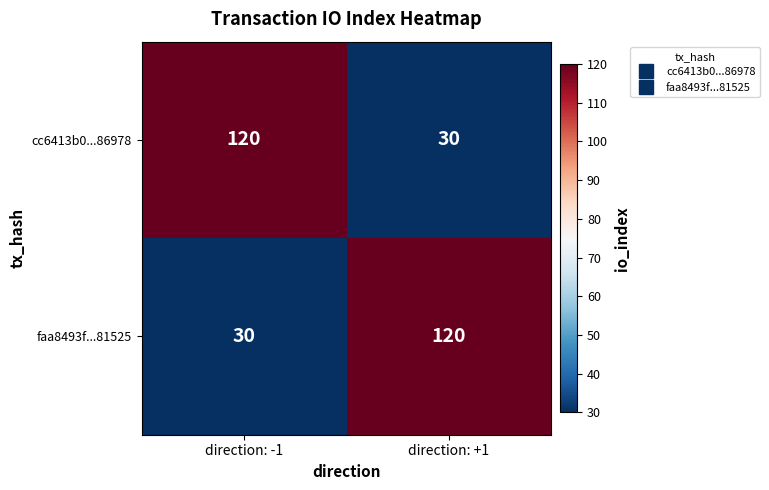

At which label is faa8493f...81525 closest to 75?

direction: -1